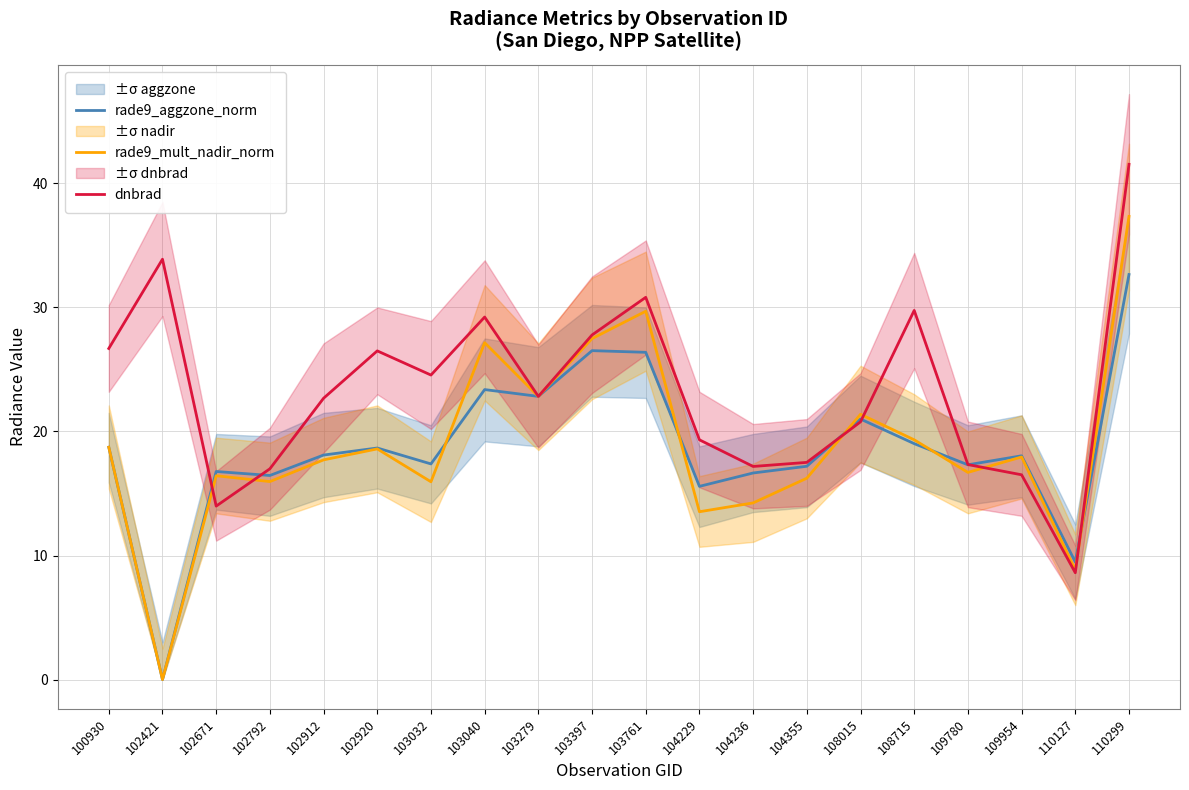

Is it true that rade9_mult_nadir_norm equals 13.5 at 104229?

True